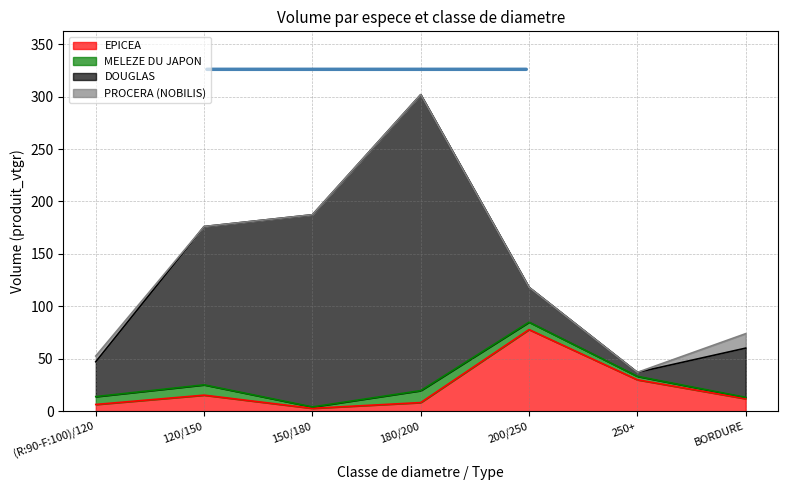

True or false: MELEZE DU JAPON and DOUGLAS intersect in this chart.

False